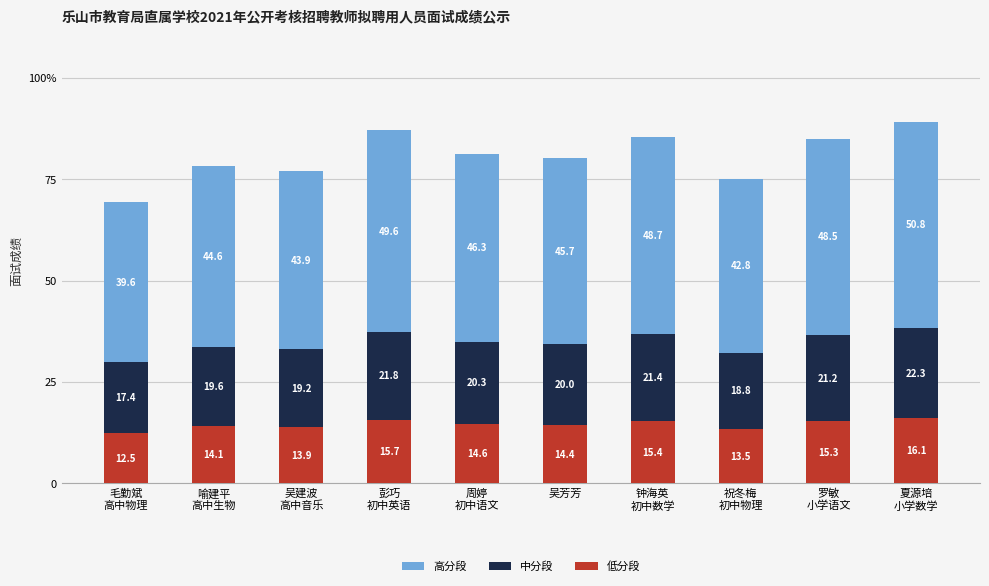

Are the bars grouped side by side (vs. stacked)?

No